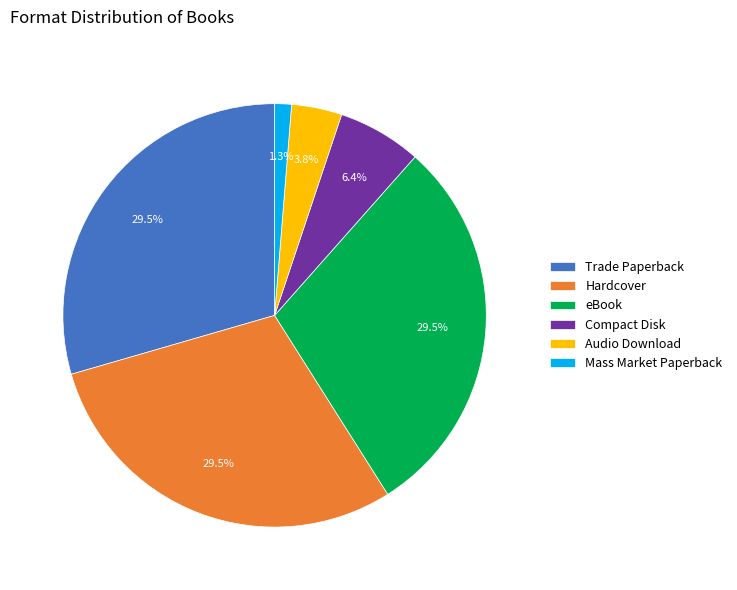

Is there any slice that represents more than half of the pie?

No